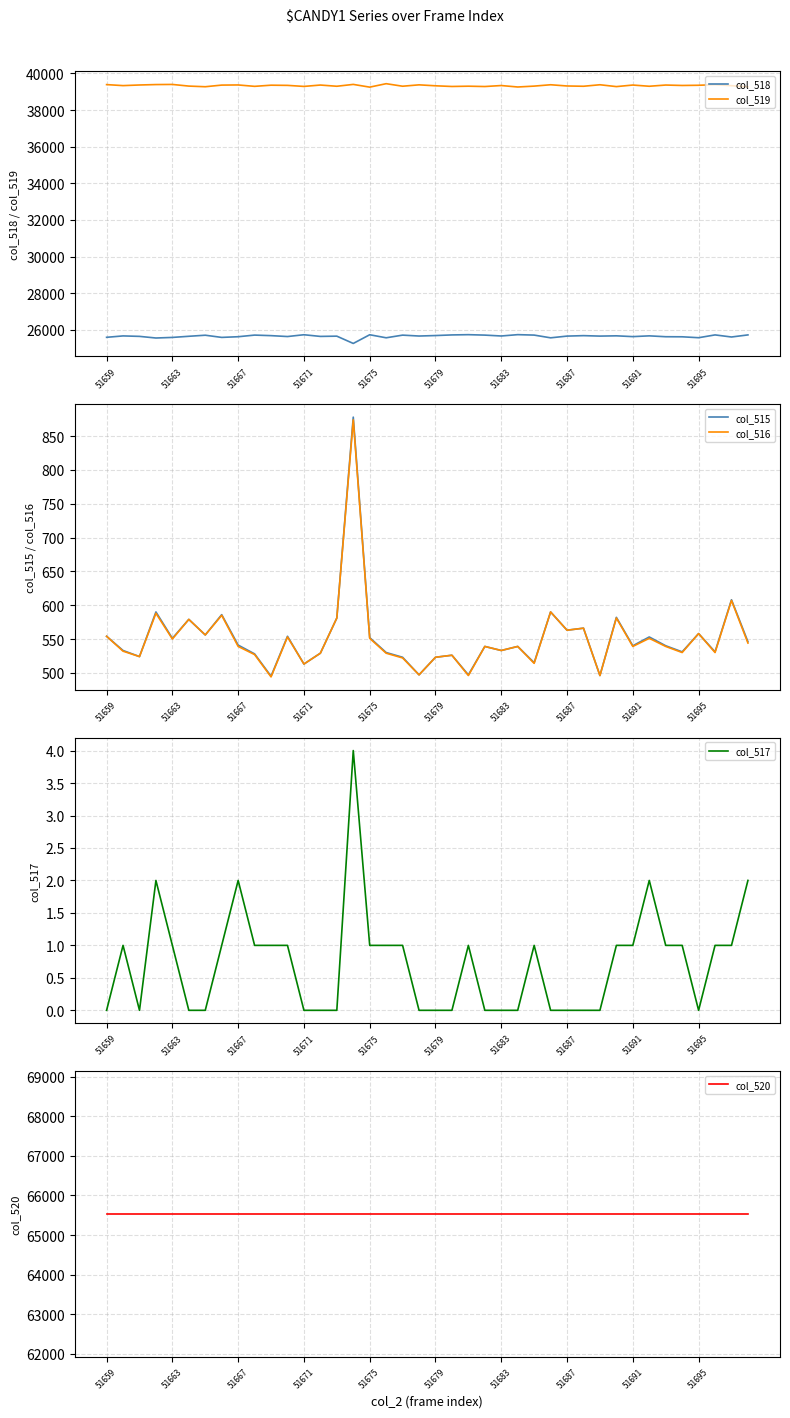

What is the difference between the maximum and second lowest values in the col_517 series?

4